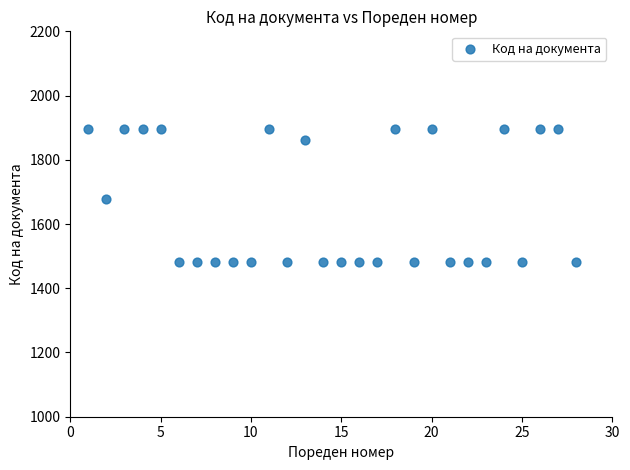

What is the range of X values (max minus min)?

27